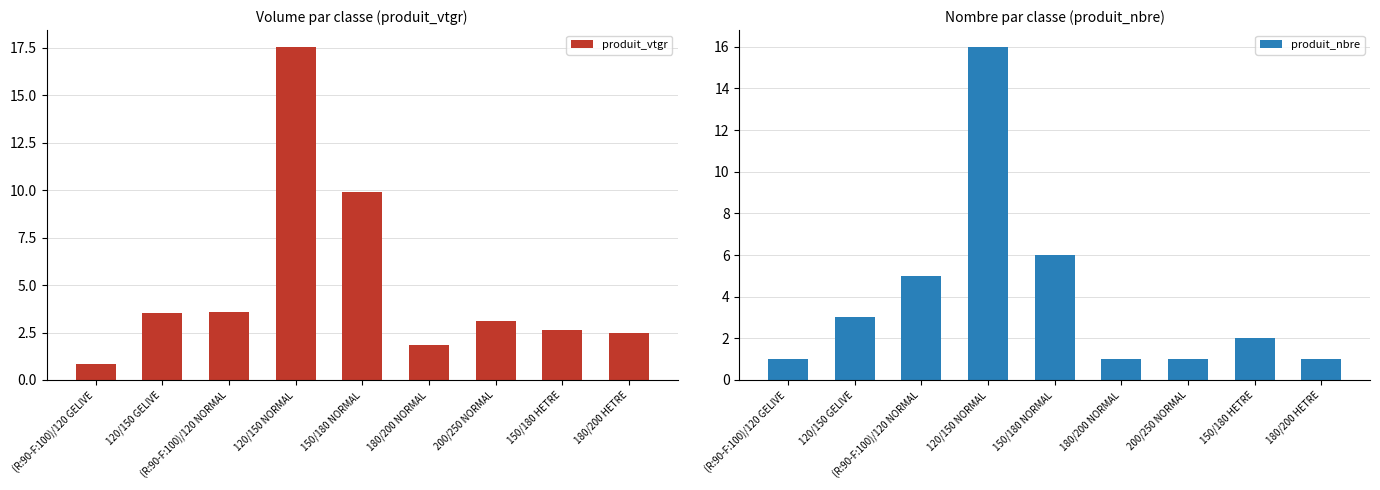

Which series has the largest total across all categories?

produit_vtgr